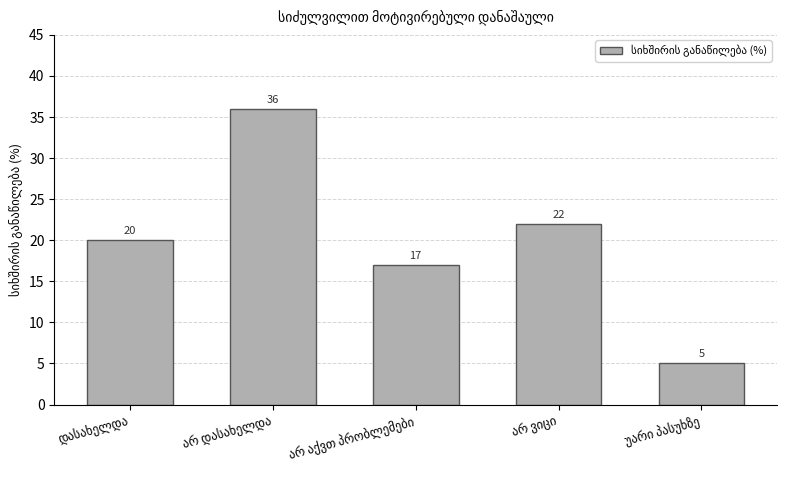

What is the difference between the second highest and minimum values?

17